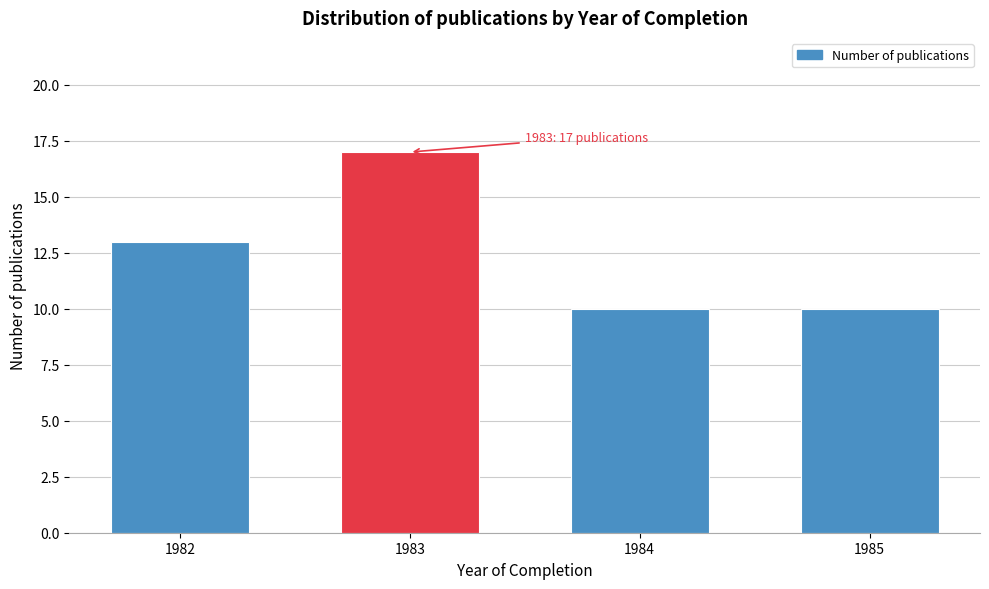

Reading right to left, what are all the values shown in this chart?

1985=10	1984=10	1983=17	1982=13